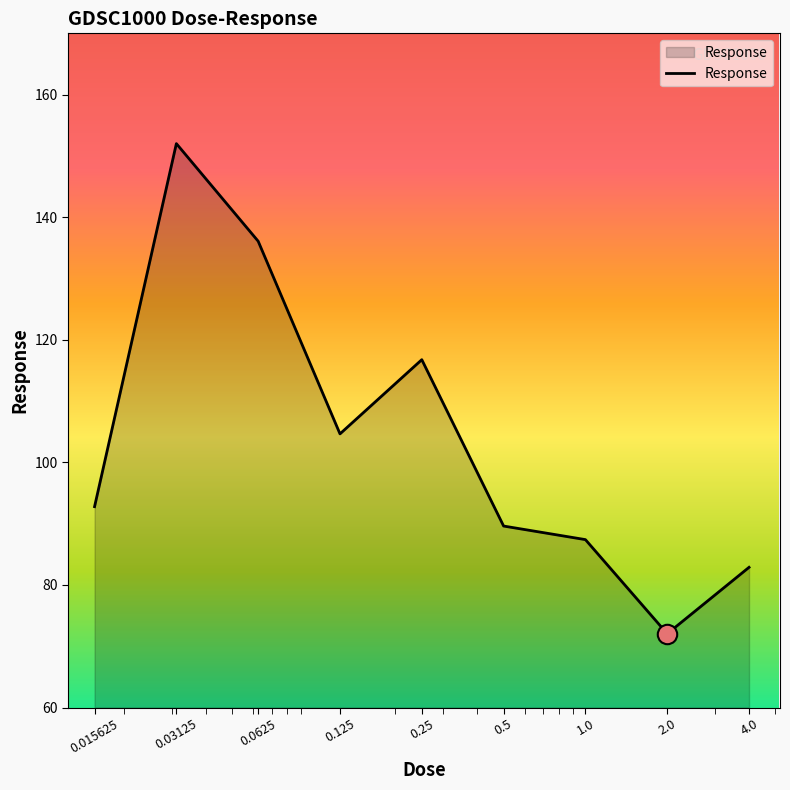

What is the difference between the maximum and minimum values?

80.0